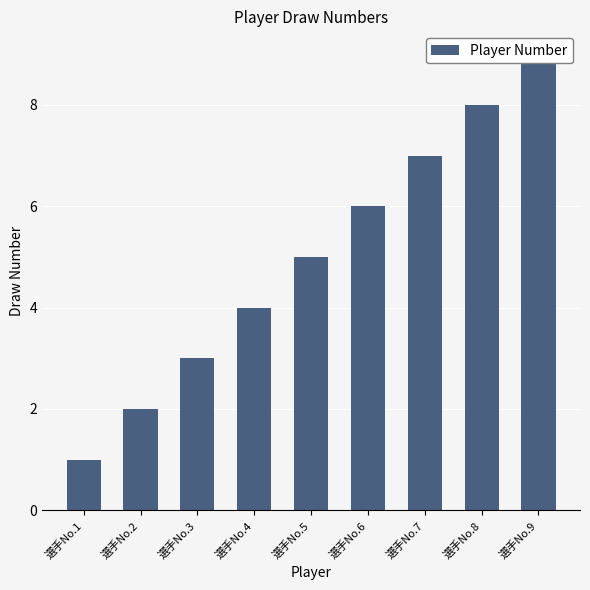

What is the difference between the maximum and second lowest values?

7